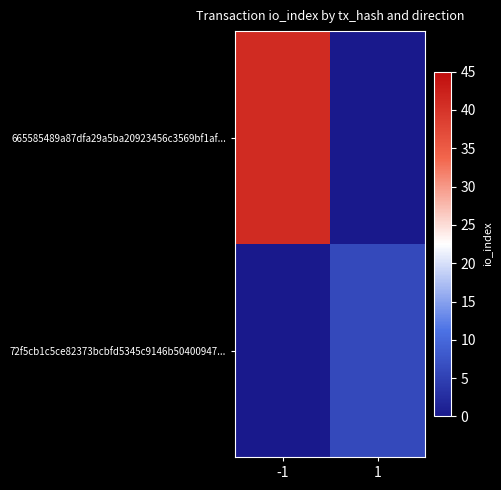

Rank the series by their average value, from highest to lowest.

665585489a87dfa29a5ba20923456c3569bf1af..., 72f5cb1c5ce82373bcbfd5345c9146b50400947...